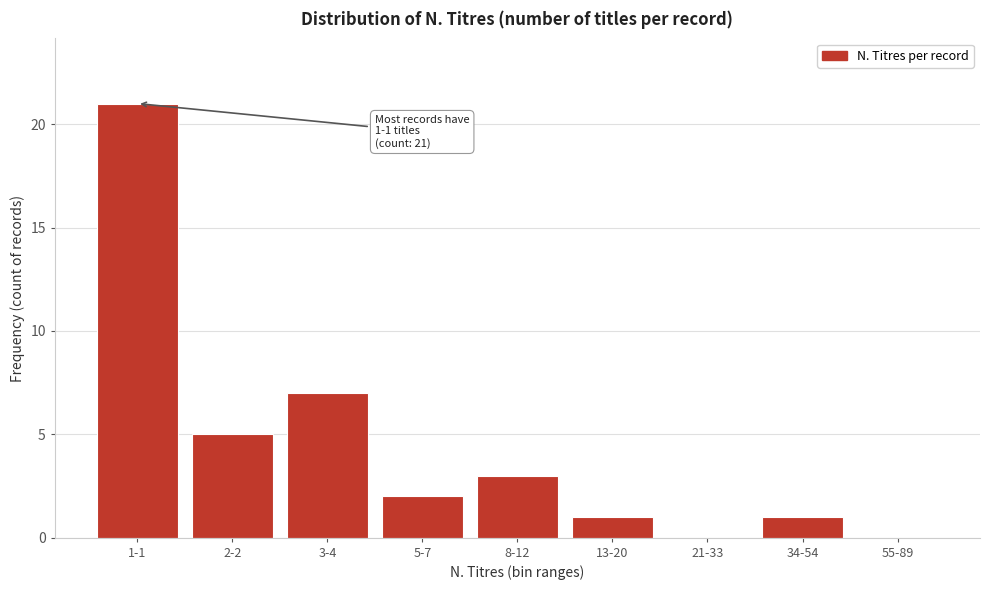

The value at 8-12 is 2. True or false?

False